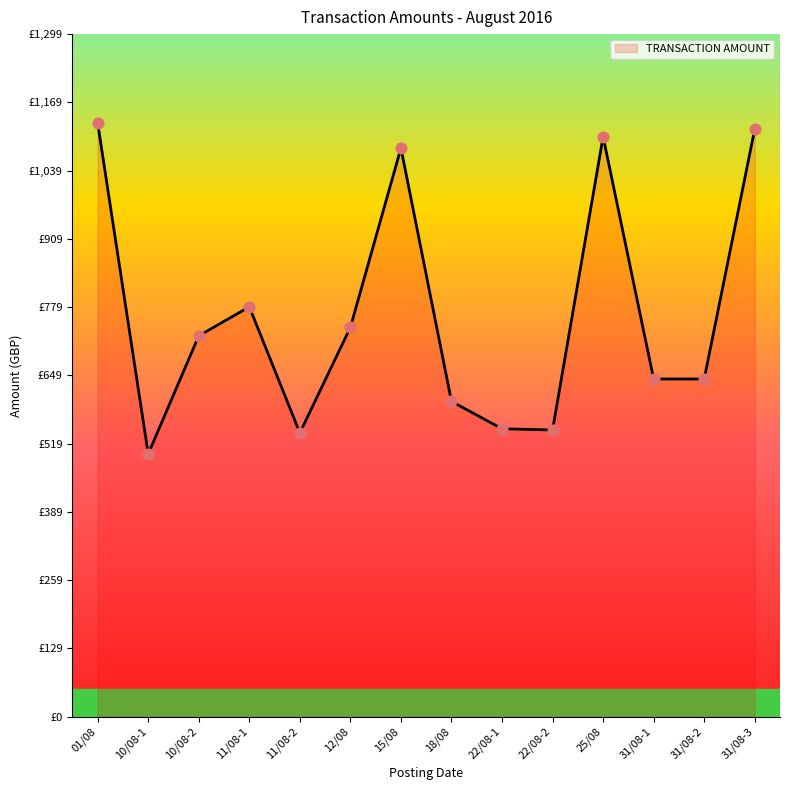

Approximately how many times larger is the value at 31/08-1 compared to 10/08-2?

0.9